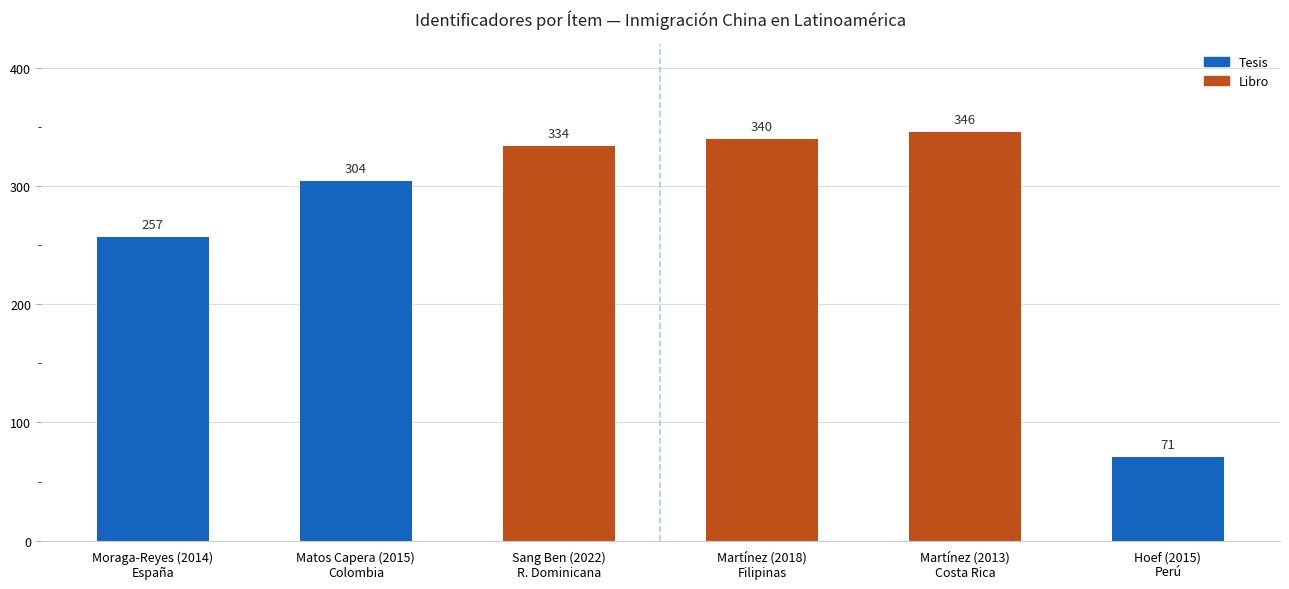

Between Matos Capera (2015)
Colombia and Martínez (2013)
Costa Rica, which is larger?

Martínez (2013)
Costa Rica